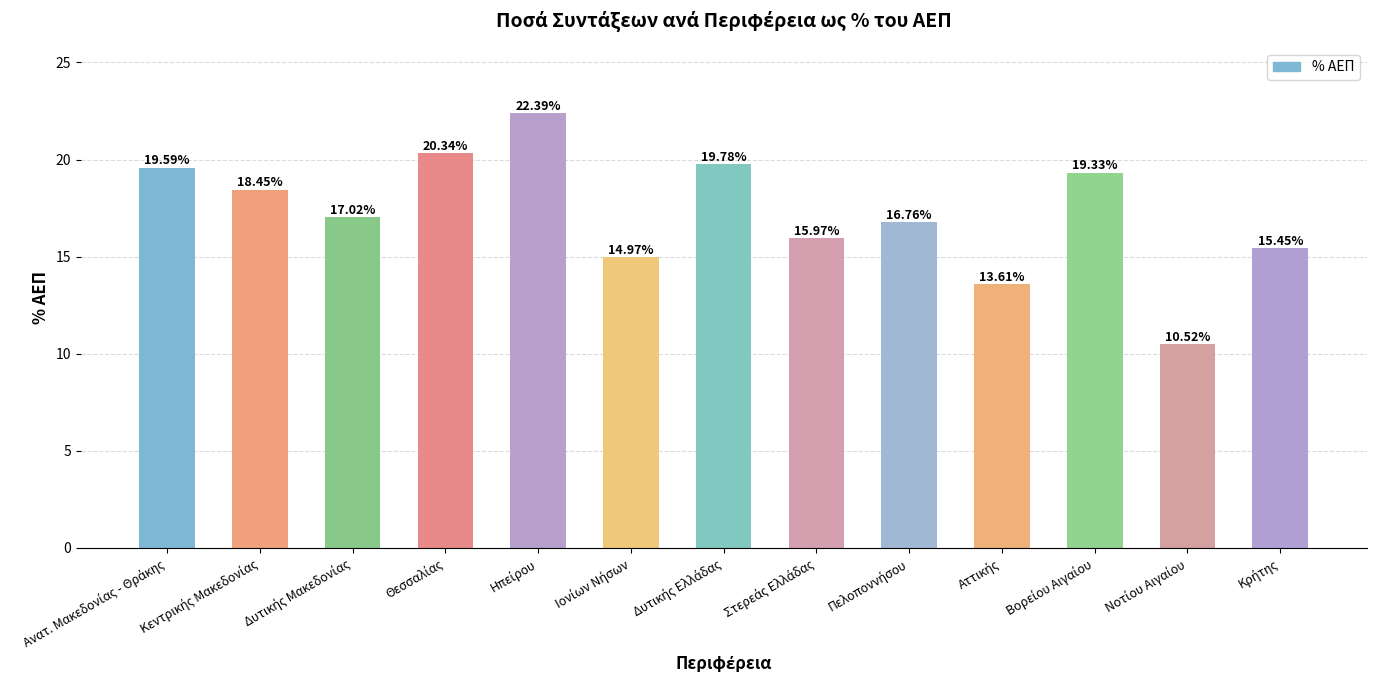

What is the difference between the maximum and minimum values?

11.9